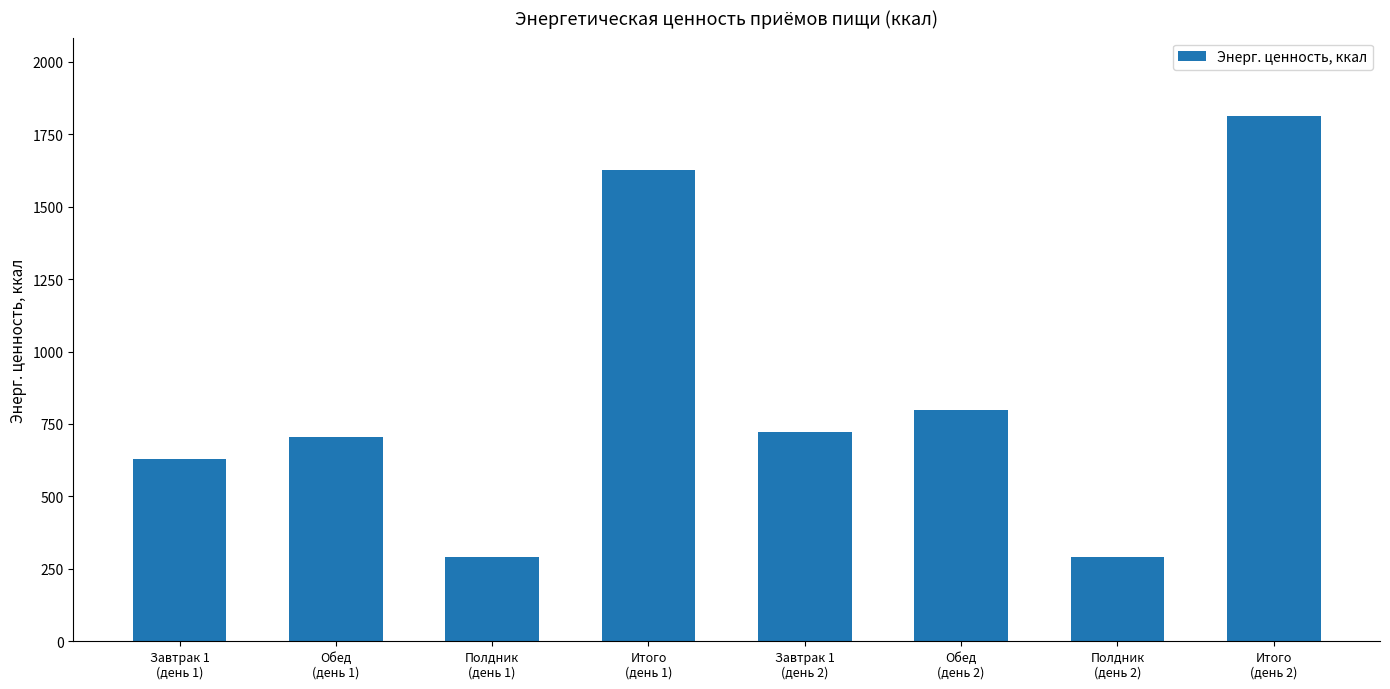

What is the difference between the maximum and second lowest values?

1519.4